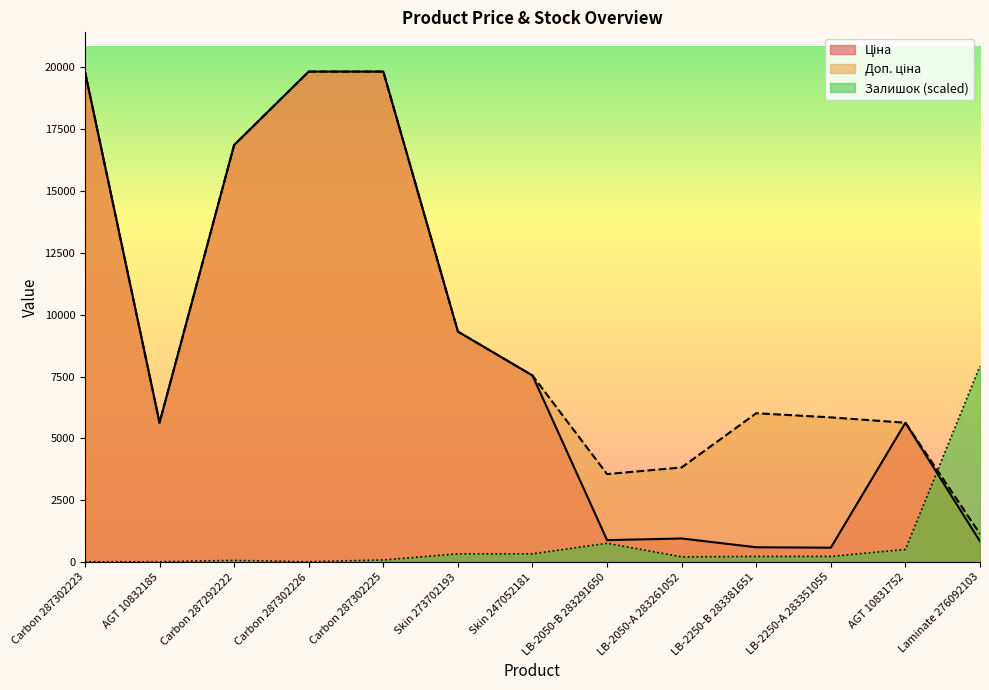

What is the difference between the highest and lowest values at Carbon 287302223?

19813.3